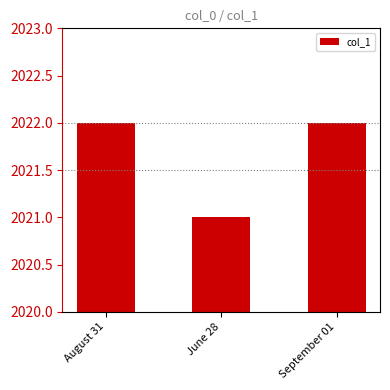

What is the smallest value displayed?

2021